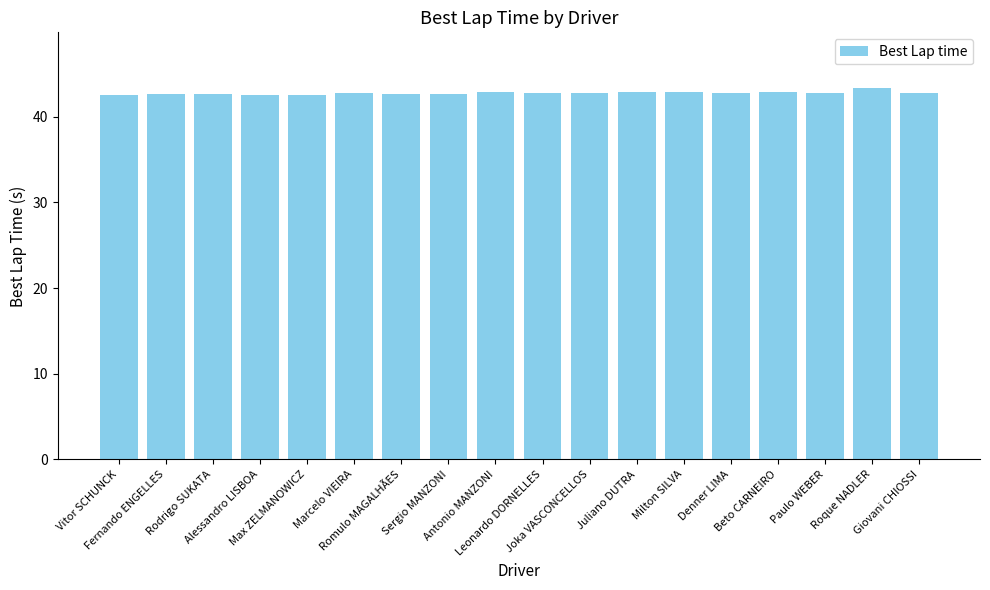

Count the number of data series in this chart.

1